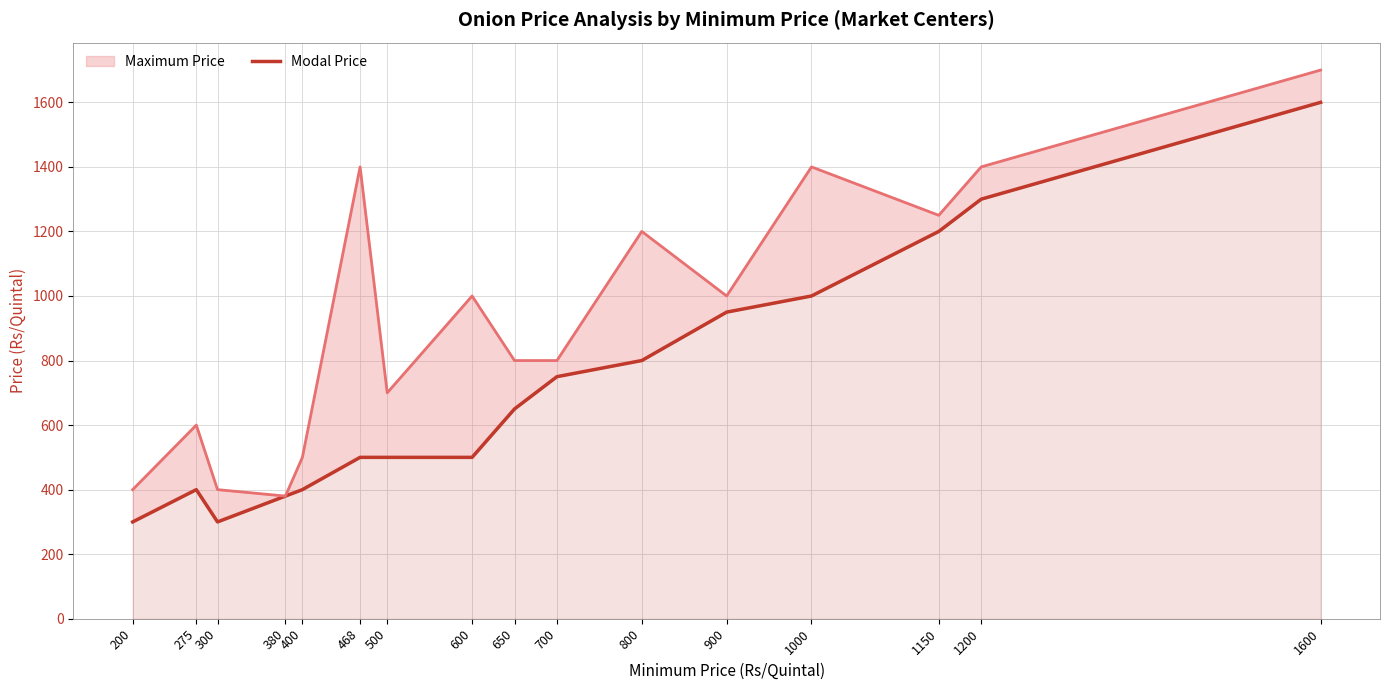

What is the difference between the values at 800 and 600?

300